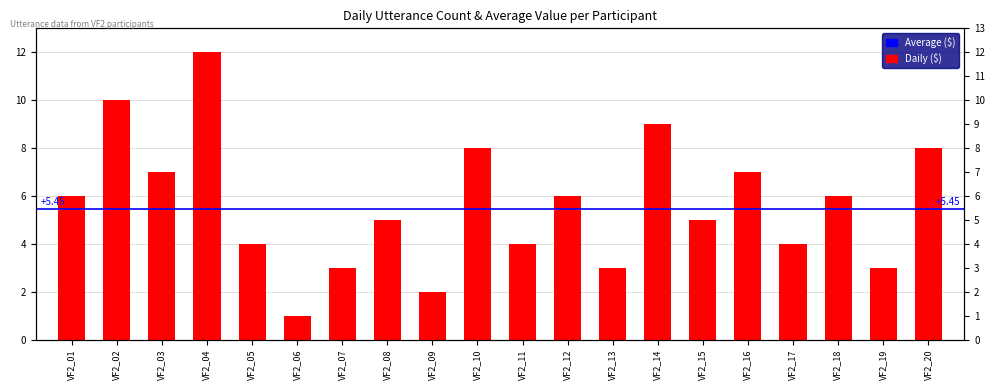

What is the sum of all values?

113